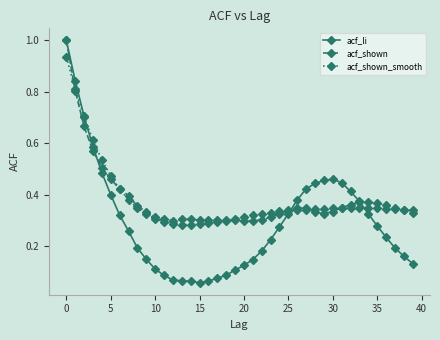

True or false: acf_shown has more than 1 interior local peaks.

True